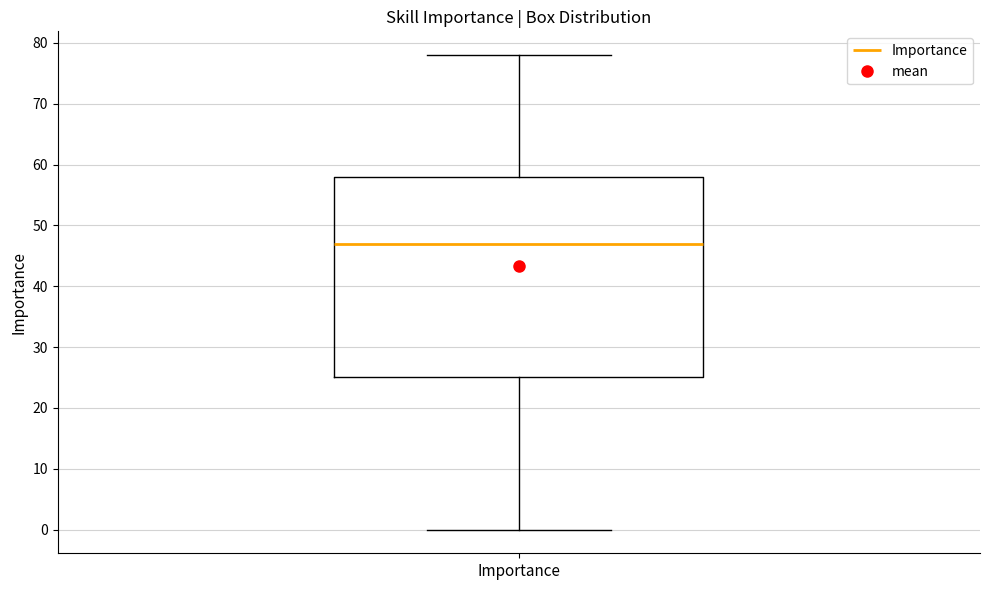

Transcribe this box plot: give where the median line is, the range the box spans, and where the two whiskers end, as read against the y-axis. The values are not printed on the chart, so give them approximately, as read against the axis.

median 47, box 25 to 58, whiskers 0 to 78